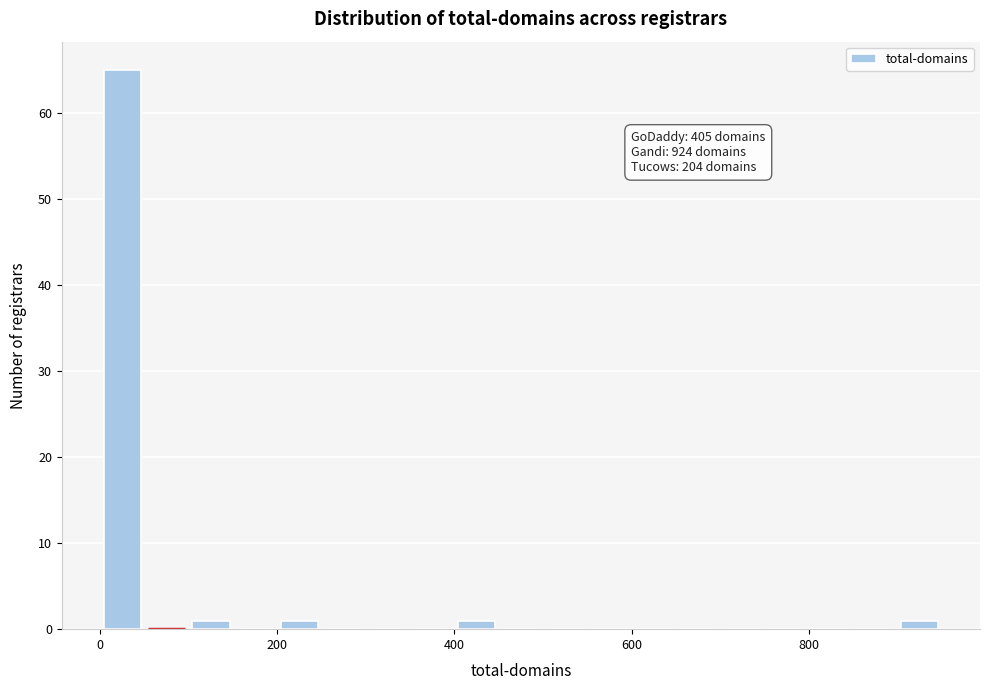

Read against the x-axis, roughly where is the centre of the tallest bar?

20